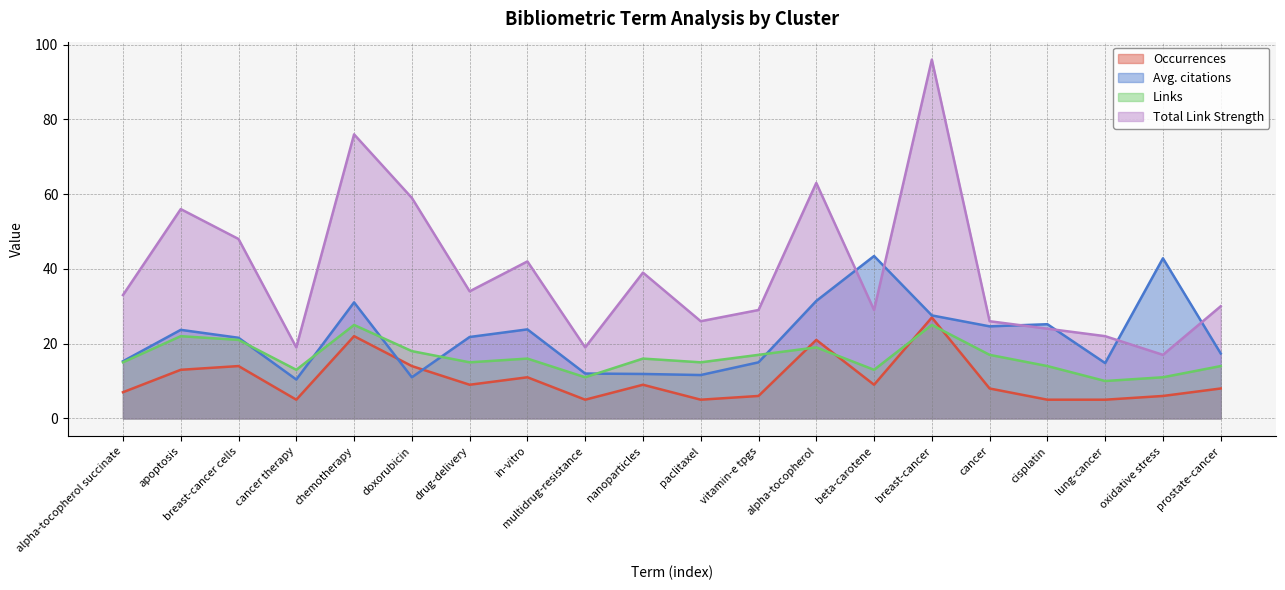

Reading left to right, what are all the values shown in this chart?

Occurrences: alpha-tocopherol succinate=7.0	apoptosis=13.0	breast-cancer cells=14.0	cancer therapy=5.0	chemotherapy=22.0	doxorubicin=14.0	drug-delivery=9.0	in-vitro=11.0	multidrug-resistance=5.0	nanoparticles=9.0	paclitaxel=5.0	vitamin-e tpgs=6.0	alpha-tocopherol=21.0	beta-carotene=9.0	breast-cancer=27.0	cancer=8.0	cisplatin=5.0	lung-cancer=5.0	oxidative stress=6.0	prostate-cancer=8.0
Avg. citations: alpha-tocopherol succinate=15.3	apoptosis=23.7	breast-cancer cells=21.6	cancer therapy=10.4	chemotherapy=31.0	doxorubicin=11.0	drug-delivery=21.8	in-vitro=23.8	multidrug-resistance=12.0	nanoparticles=11.9	paclitaxel=11.6	vitamin-e tpgs=15.0	alpha-tocopherol=31.4	beta-carotene=43.4	breast-cancer=27.6	cancer=24.6	cisplatin=25.2	lung-cancer=14.8	oxidative stress=42.8	prostate-cancer=17.4
Links: alpha-tocopherol succinate=15.0	apoptosis=22.0	breast-cancer cells=21.0	cancer therapy=13.0	chemotherapy=25.0	doxorubicin=18.0	drug-delivery=15.0	in-vitro=16.0	multidrug-resistance=11.0	nanoparticles=16.0	paclitaxel=15.0	vitamin-e tpgs=17.0	alpha-tocopherol=19.0	beta-carotene=13.0	breast-cancer=25.0	cancer=17.0	cisplatin=14.0	lung-cancer=10.0	oxidative stress=11.0	prostate-cancer=14.0
Total Link Strength: alpha-tocopherol succinate=33.0	apoptosis=56.0	breast-cancer cells=48.0	cancer therapy=19.0	chemotherapy=76.0	doxorubicin=59.0	drug-delivery=34.0	in-vitro=42.0	multidrug-resistance=19.0	nanoparticles=39.0	paclitaxel=26.0	vitamin-e tpgs=29.0	alpha-tocopherol=63.0	beta-carotene=29.0	breast-cancer=96.0	cancer=26.0	cisplatin=24.0	lung-cancer=22.0	oxidative stress=17.0	prostate-cancer=30.0